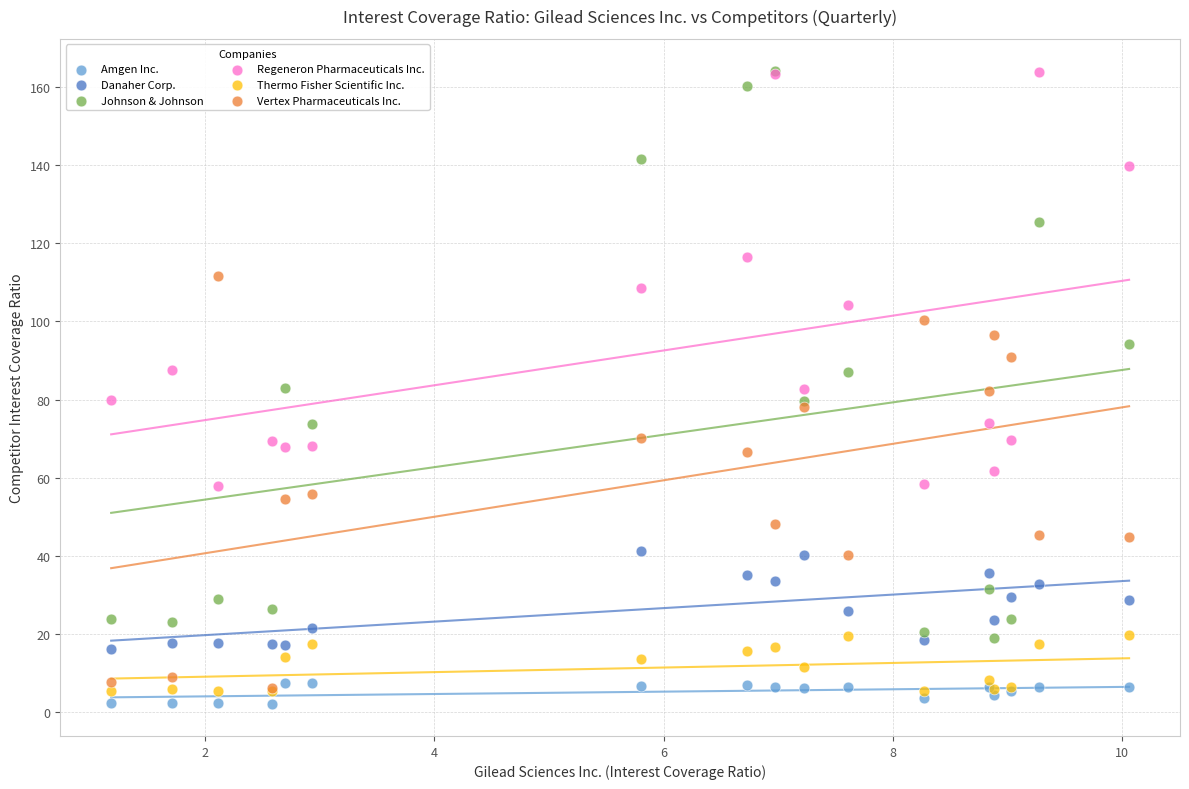

What are all the series names shown in the legend?

Amgen Inc., Danaher Corp., Johnson & Johnson, Regeneron Pharmaceuticals Inc., Thermo Fisher Scientific Inc., Vertex Pharmaceuticals Inc.